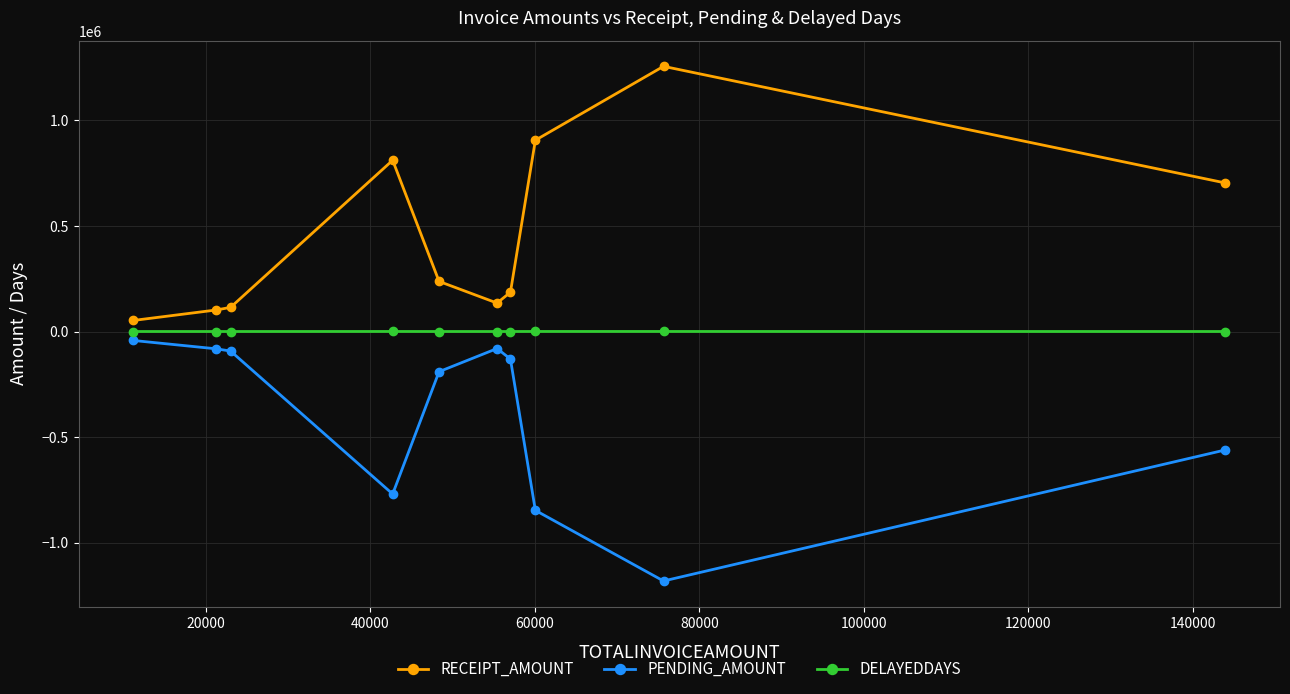

What is the value of the PENDING_AMOUNT point at the 8th from the left?

-846379